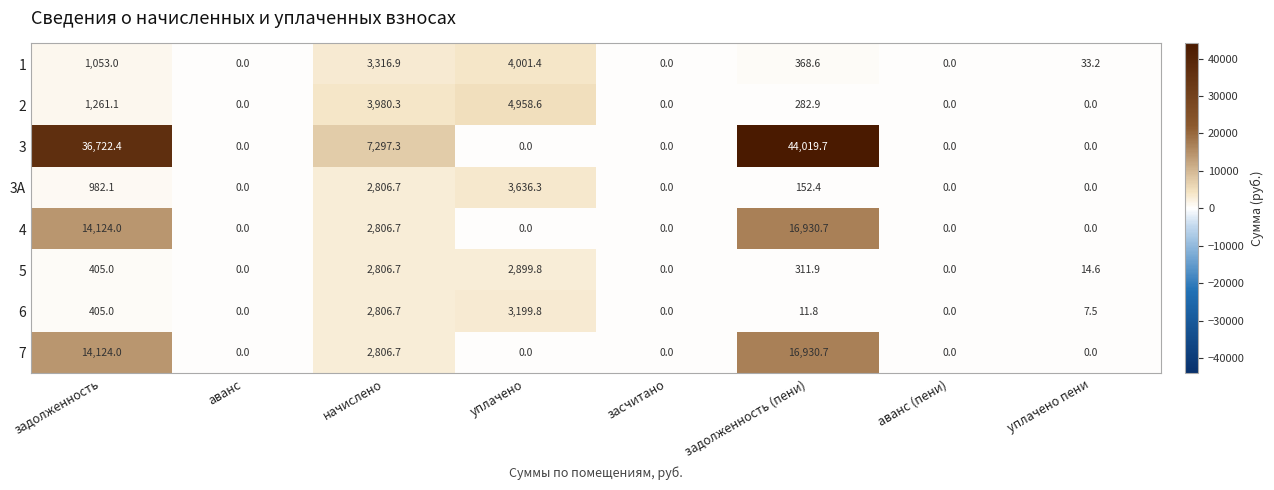

At which category is the sum across all series the highest?

задолженность (пени)